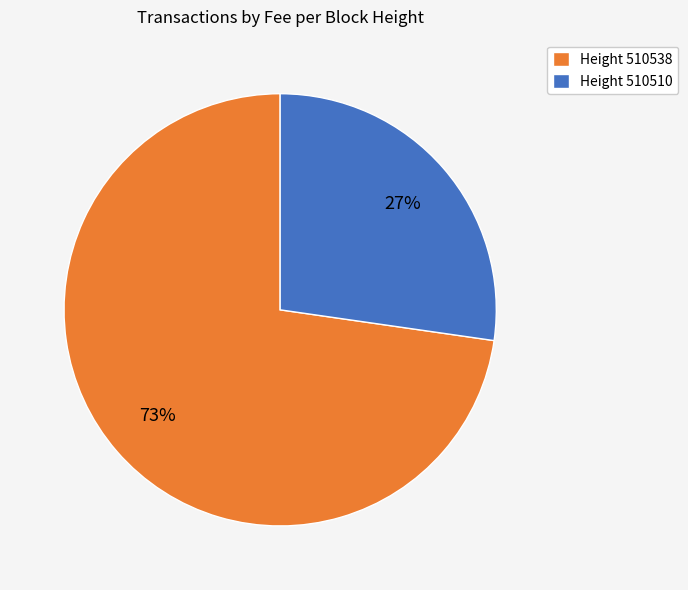

To the nearest percent, what percentage of the pie is Height 510538?

73%